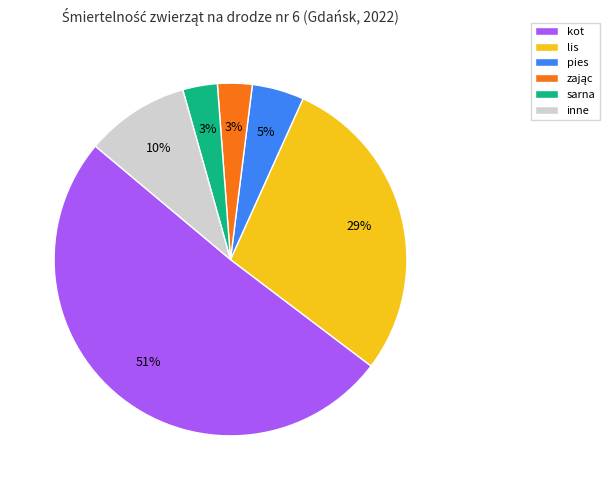

To the nearest percent, what is the difference between the largest and smallest slice percentages?

48%